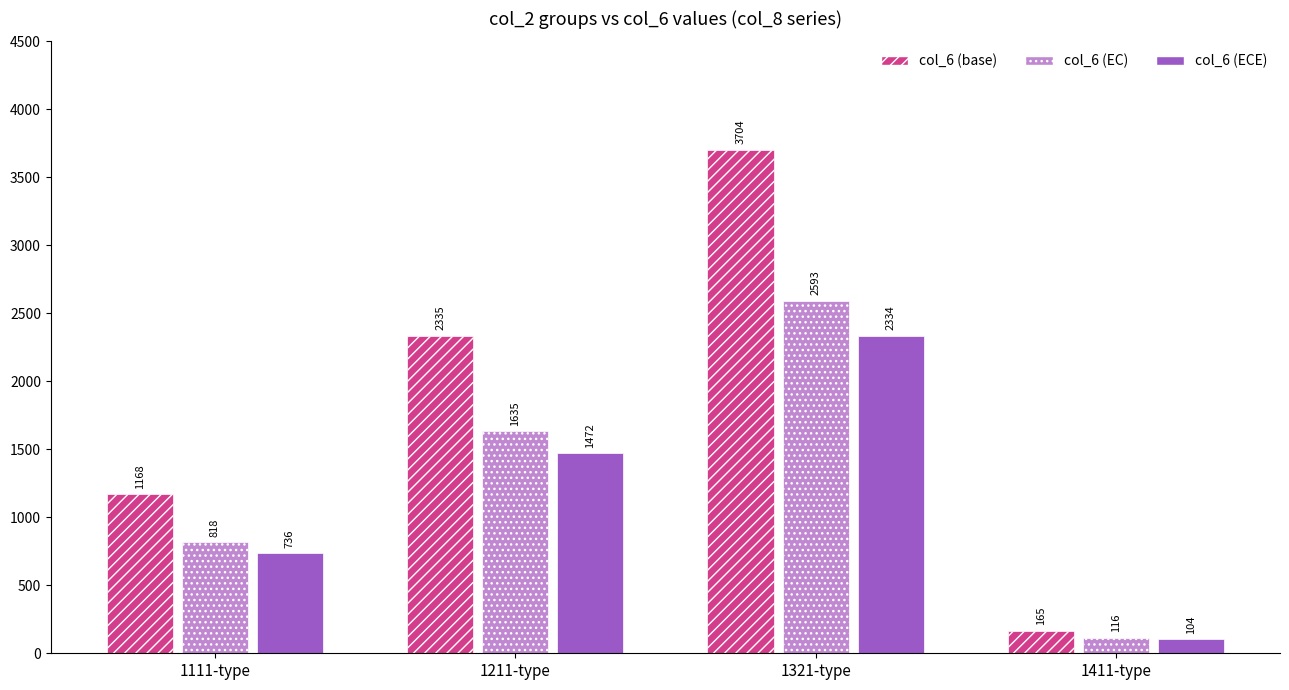

What is the label of the 2nd bar from the right?

1321-type